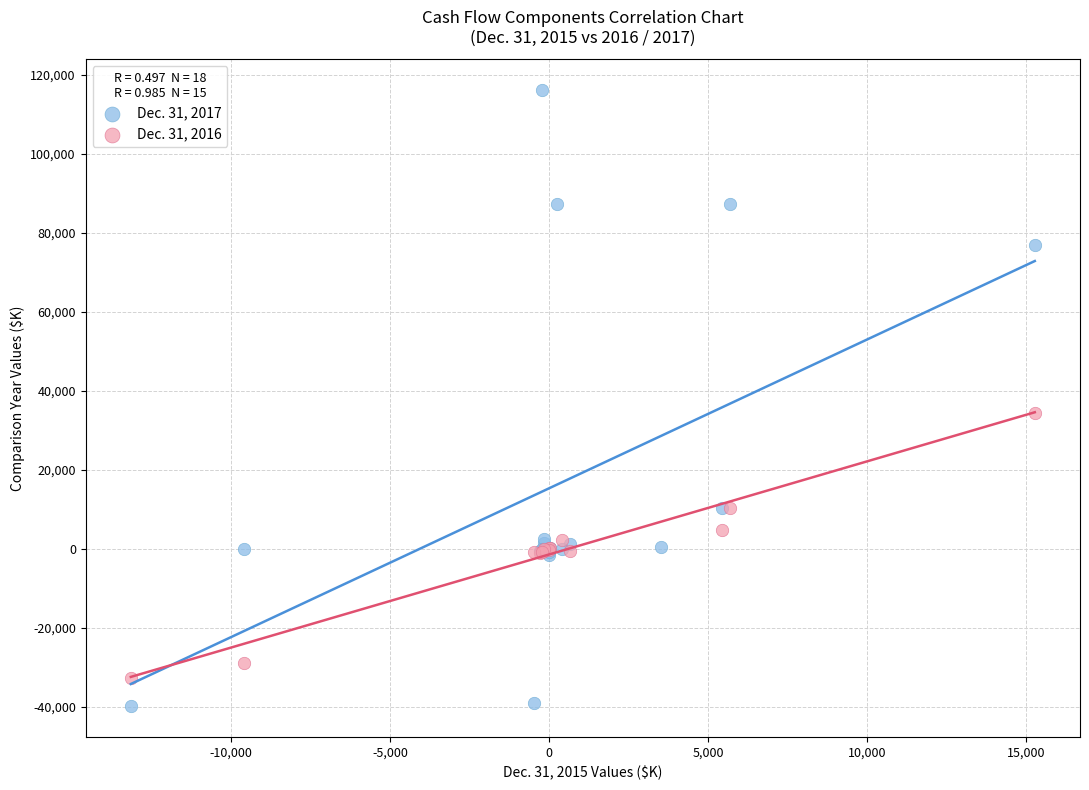

Which series reaches the minimum Y coordinate?

Dec. 31, 2017